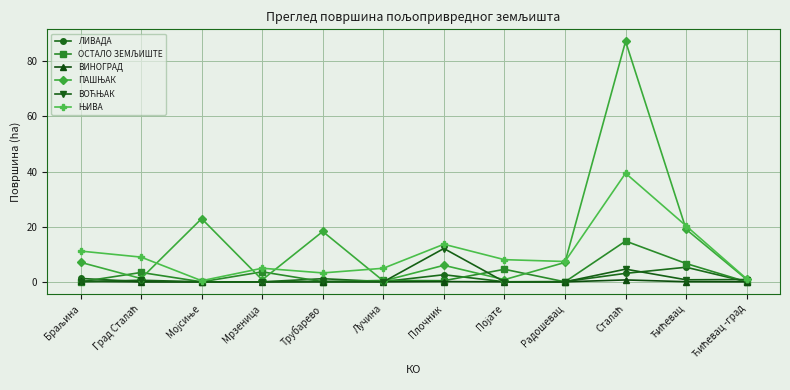

What is the maximum value shown in the chart?

87.2